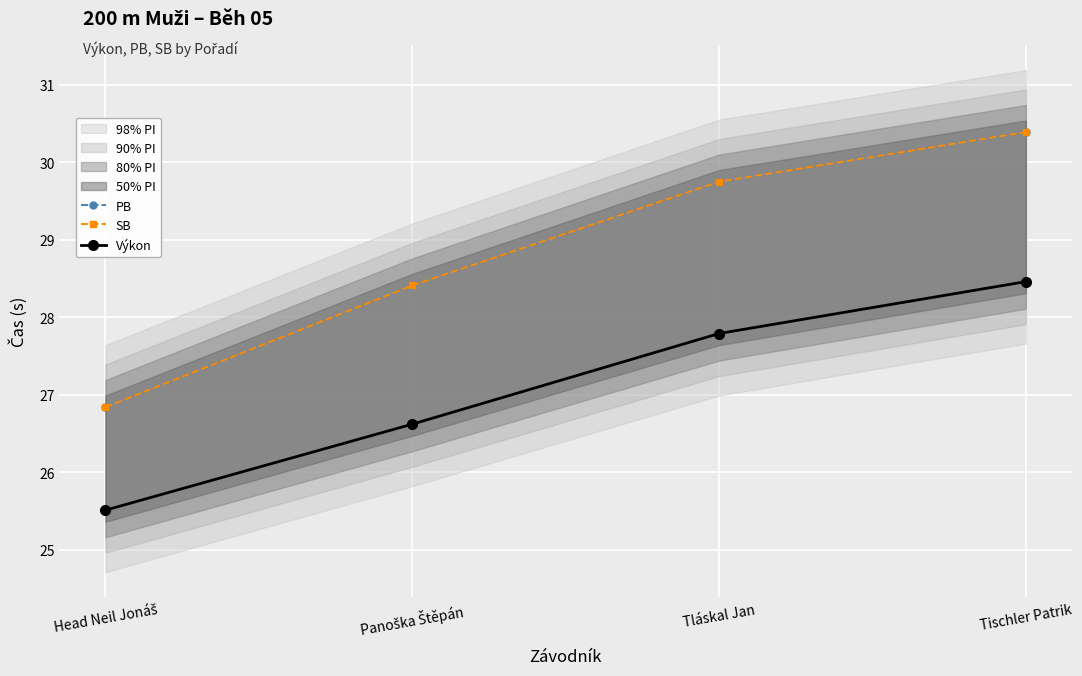

What is the label of the 2nd point from the right?

Tláskal Jan